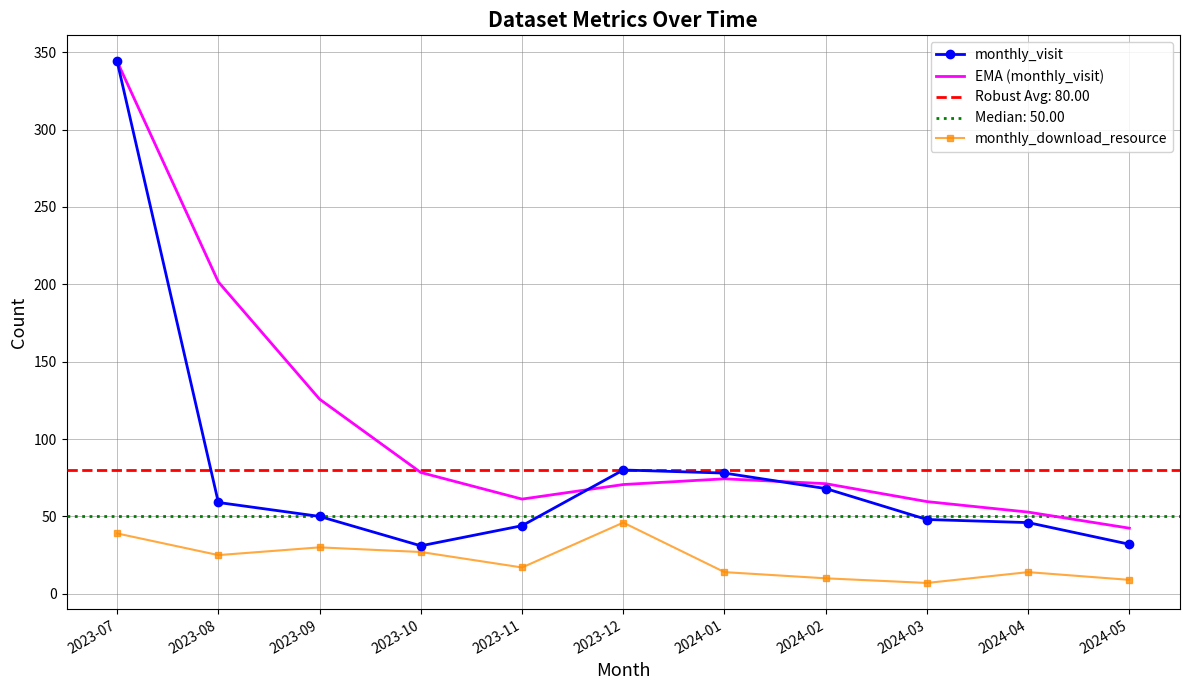

Rank the series by their average value, from highest to lowest.

EMA (monthly_visit), monthly_visit, monthly_download_resource